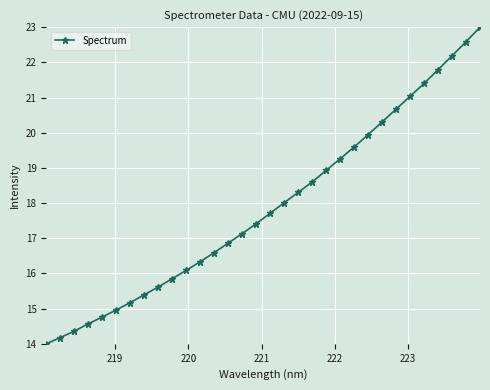

True or false: the data has more than 2 interior local peaks.

False